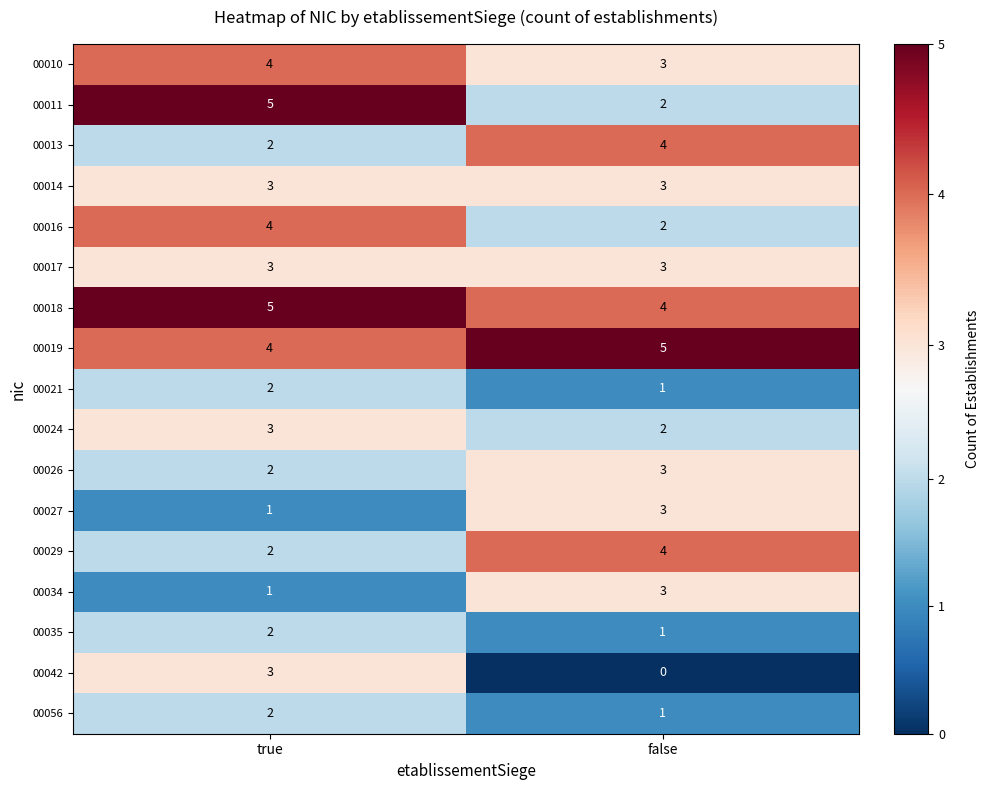

At how many categories does at least one series exceed 2?

2